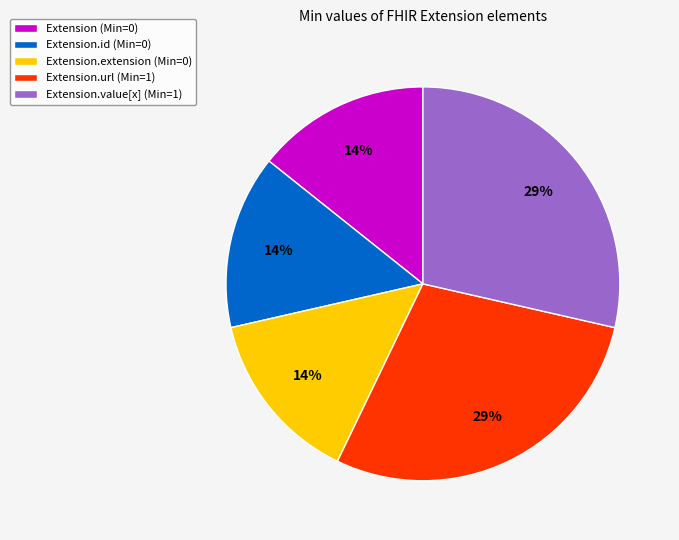

Is the sum of Extension.url (Min=1) and Extension.value[x] (Min=1) greater than half?

Yes